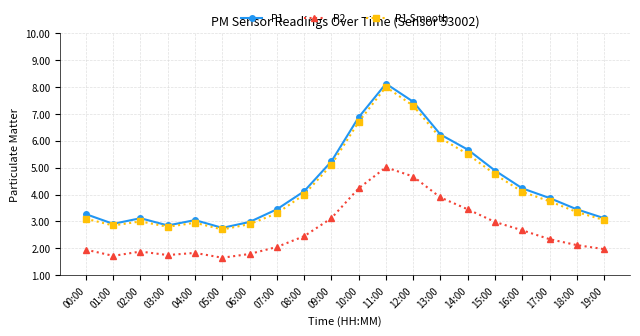

At which category is the sum across all series the highest?

11:00